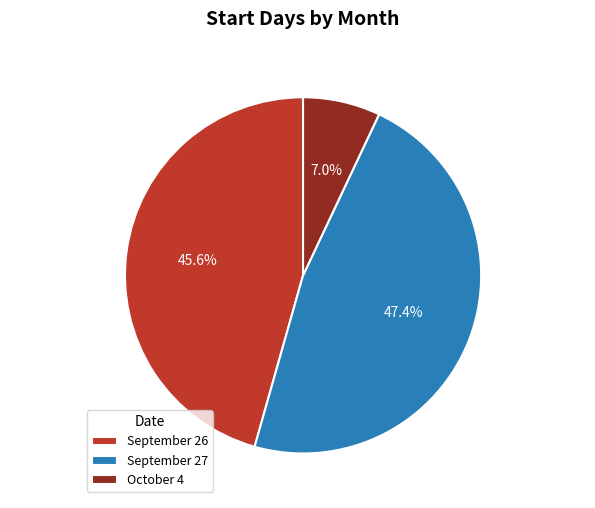

How many slices are in this pie chart?

3